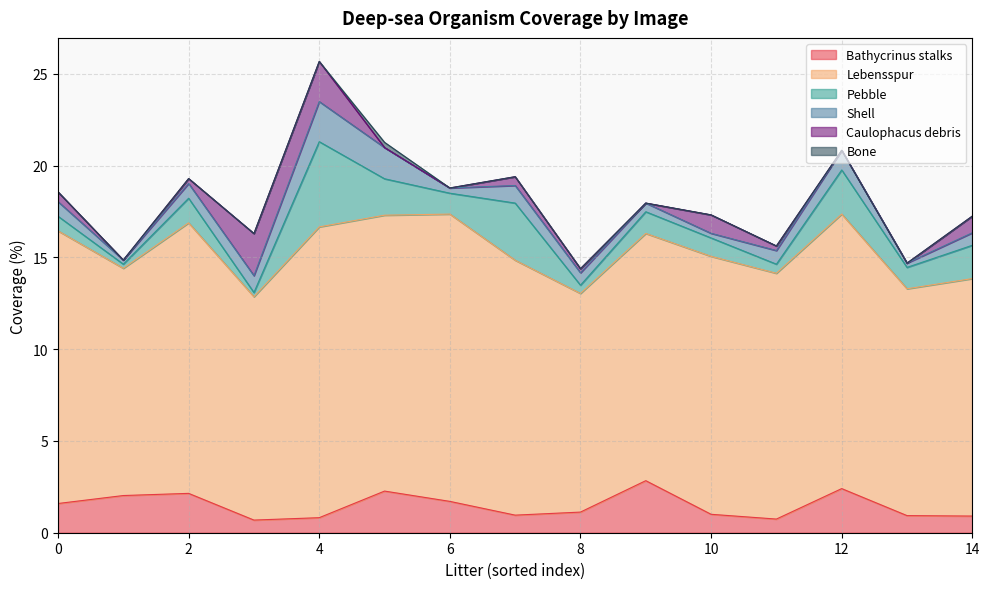

Reading right to left, what are all the values shown in this chart?

Bathycrinus stalks: 0.9	0.9	2.4	0.7	1.0	2.8	1.1	1.0	1.7	2.3	0.8	0.7	2.1	2.0	1.6
Lebensspur: 12.9	12.4	15.0	13.4	14.0	13.5	11.9	13.9	15.6	15.0	15.8	12.2	14.7	12.4	14.9
Pebble: 1.8	1.2	2.4	0.5	1.0	1.2	0.4	3.1	1.1	2.0	4.6	0.2	1.3	0.2	0.8
Shell: 0.7	0.2	1.1	0.7	0.3	0.5	0.7	1.0	0.3	1.7	2.2	0.9	0.8	0.2	0.8
Caulophacus debris: 0.9	0.0	0.0	0.2	1.0	0.0	0.2	0.5	0.0	0.0	2.2	2.3	0.3	0.0	0.5
Bone: 0.0	0.0	0.0	0.0	0.0	0.0	0.0	0.0	0.0	0.3	0.0	0.0	0.0	0.0	0.0